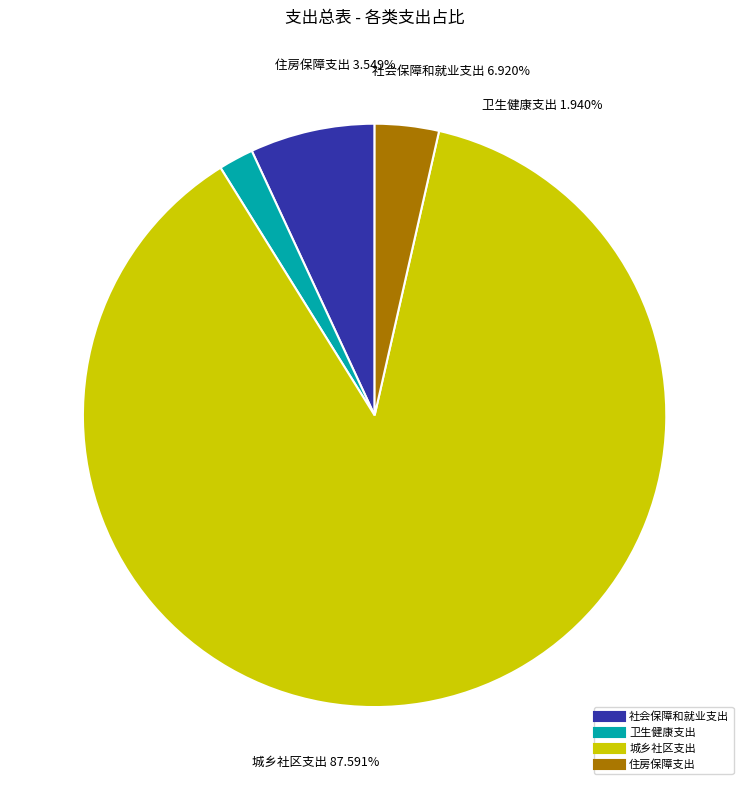

How many segments does this pie chart have?

4